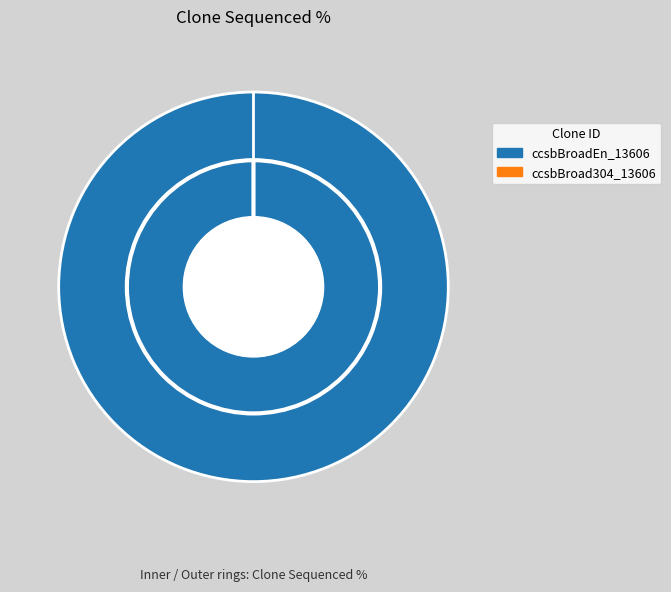

Count the number of slices in the pie.

2